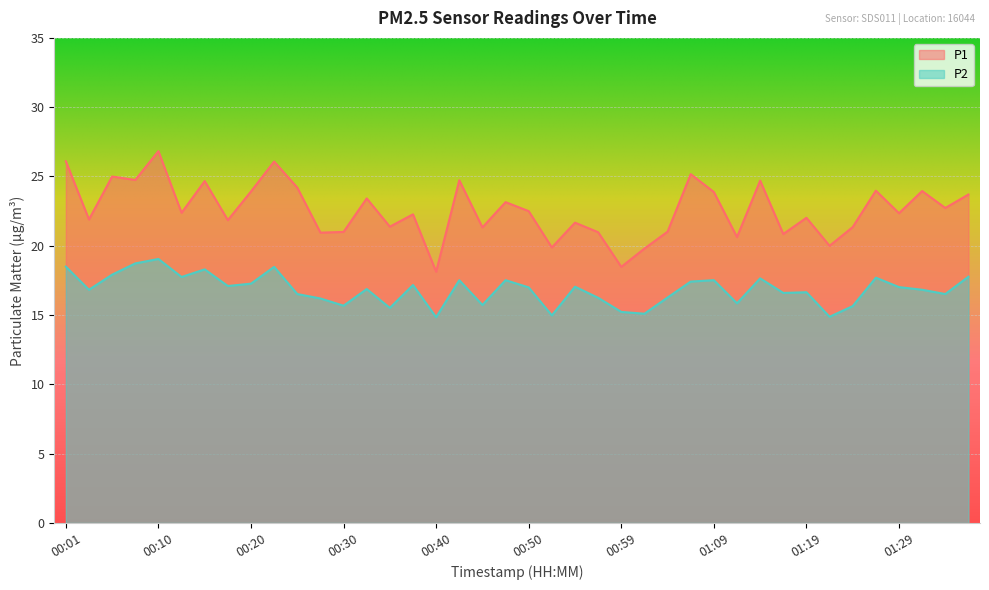

True or false: P2 and P1 cross at least once.

False